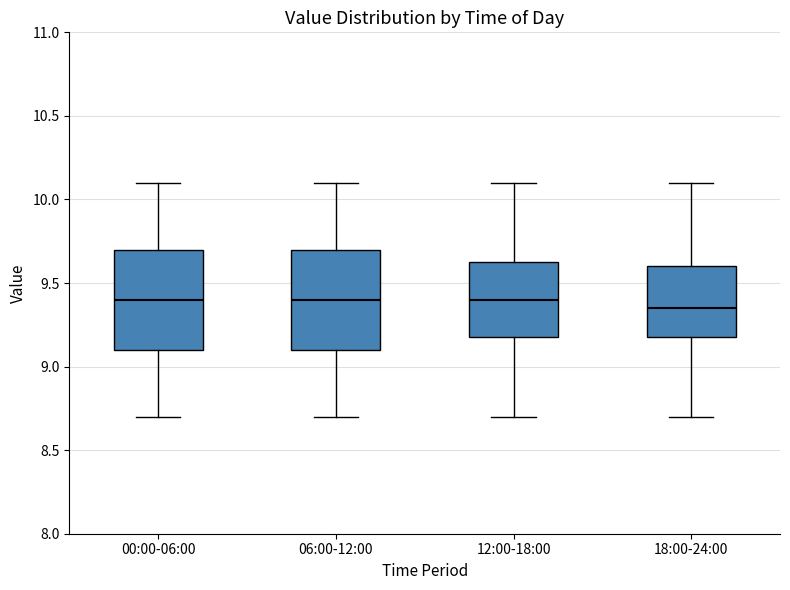

Reading left to right, read every box against the y-axis: the position of its median line, the range the box covers, and the ends of its whiskers. The values are not printed on the chart, so give them approximately, as read against the axis.

00:00-06:00: median 9.40, box 9.10 to 9.70, whiskers 8.70 to 10.10
06:00-12:00: median 9.40, box 9.10 to 9.70, whiskers 8.70 to 10.10
12:00-18:00: median 9.40, box 9.20 to 9.65, whiskers 8.70 to 10.10
18:00-24:00: median 9.35, box 9.20 to 9.60, whiskers 8.70 to 10.10